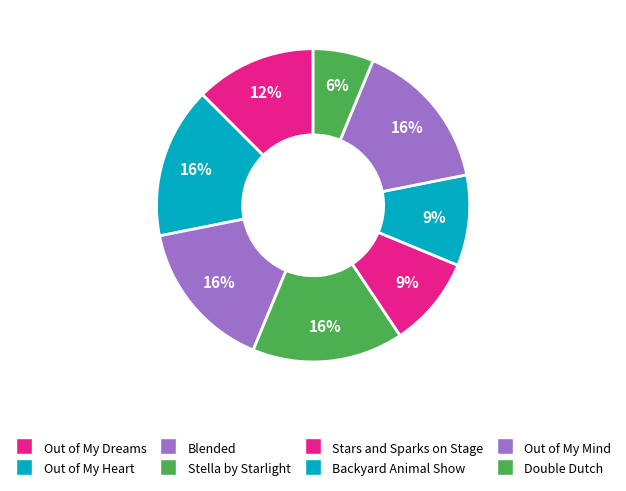

Which category has the biggest portion of the pie?

Out of My Heart